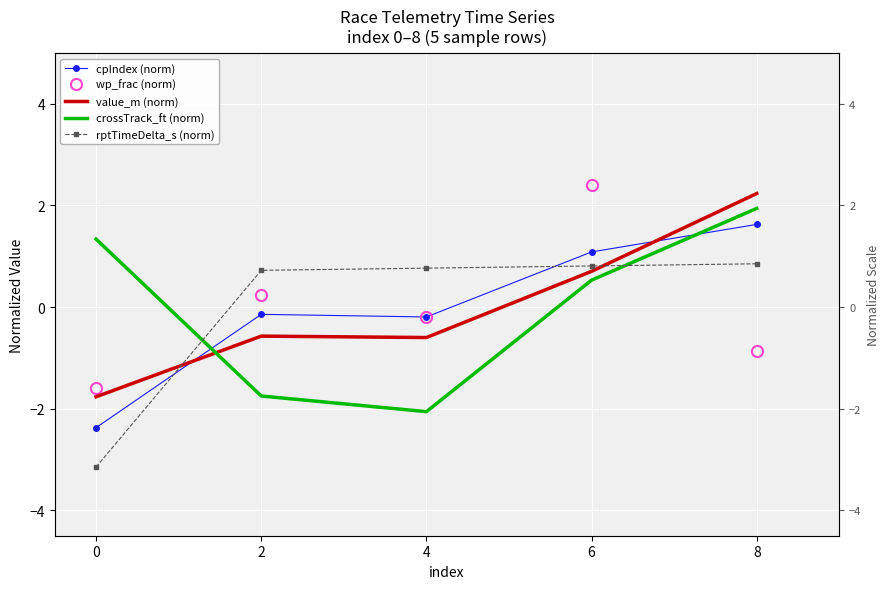

List the series in order of their peak value, highest first.

wp_frac (norm), value_m (norm), crossTrack_ft (norm), cpIndex (norm), rptTimeDelta_s (norm)